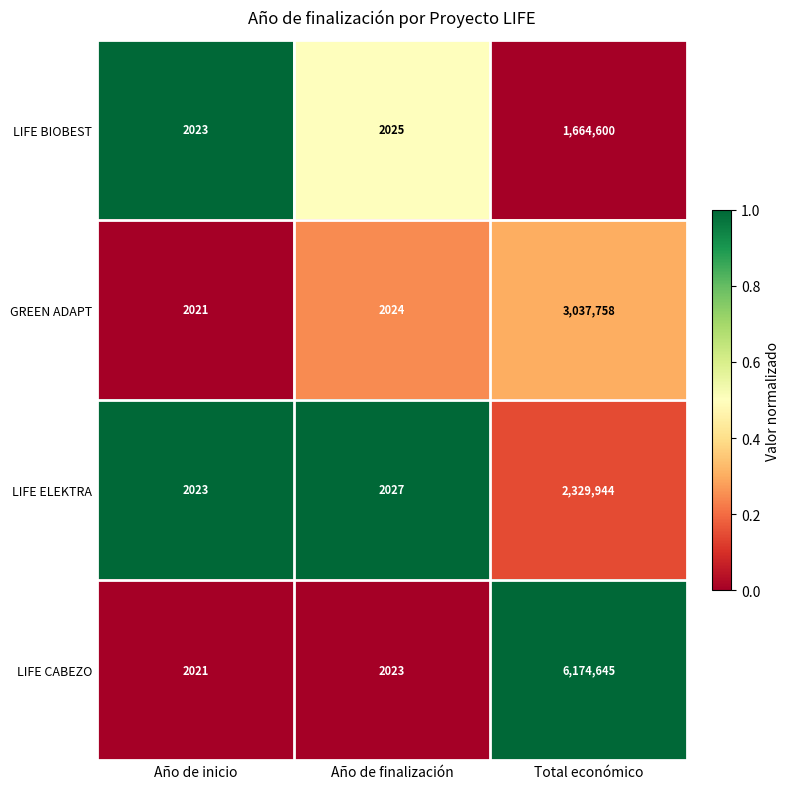

Is it true that LIFE ELEKTRA equals 2890 at Año de inicio?

False